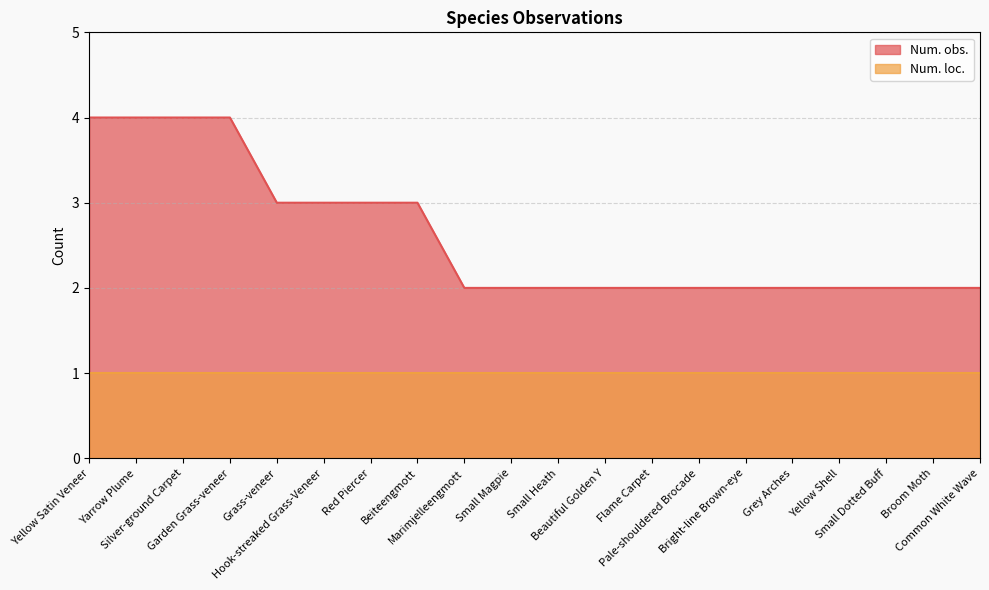

What is the label of the 19th point from the right?

Yarrow Plume